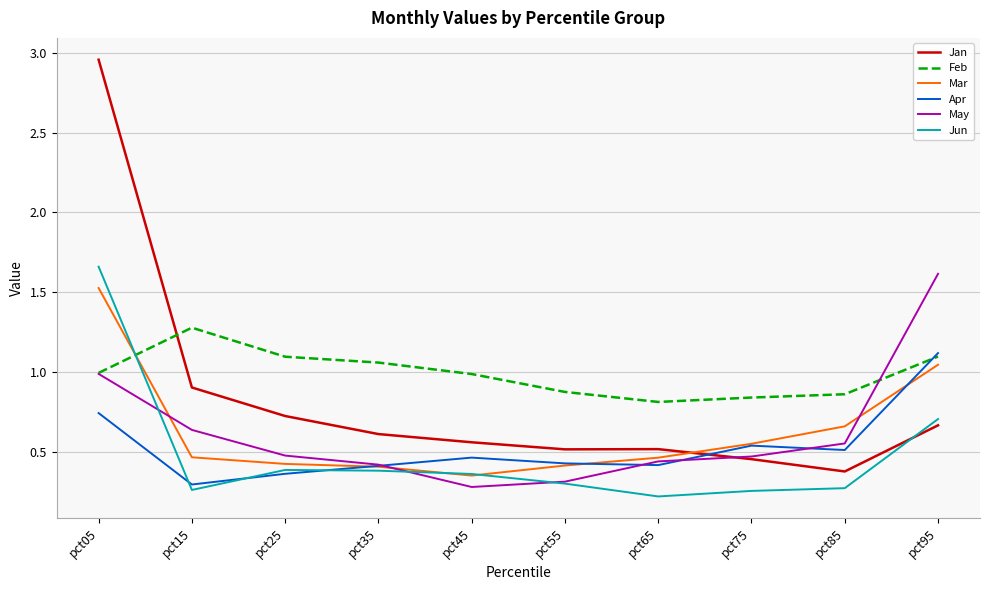

Which category has the highest value in the May series?

pct95